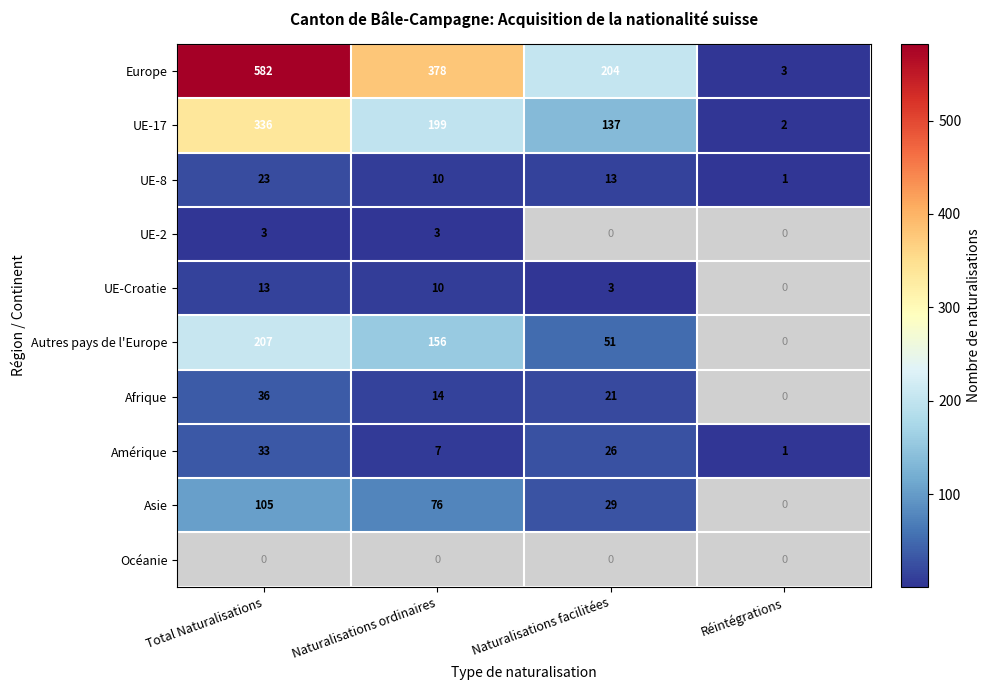

List the labels in order of UE-17 value, smallest first.

Réintégrations, Naturalisations facilitées, Naturalisations ordinaires, Total Naturalisations